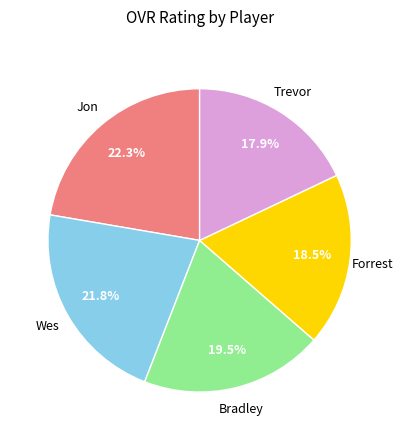

How many segments does this pie chart have?

5